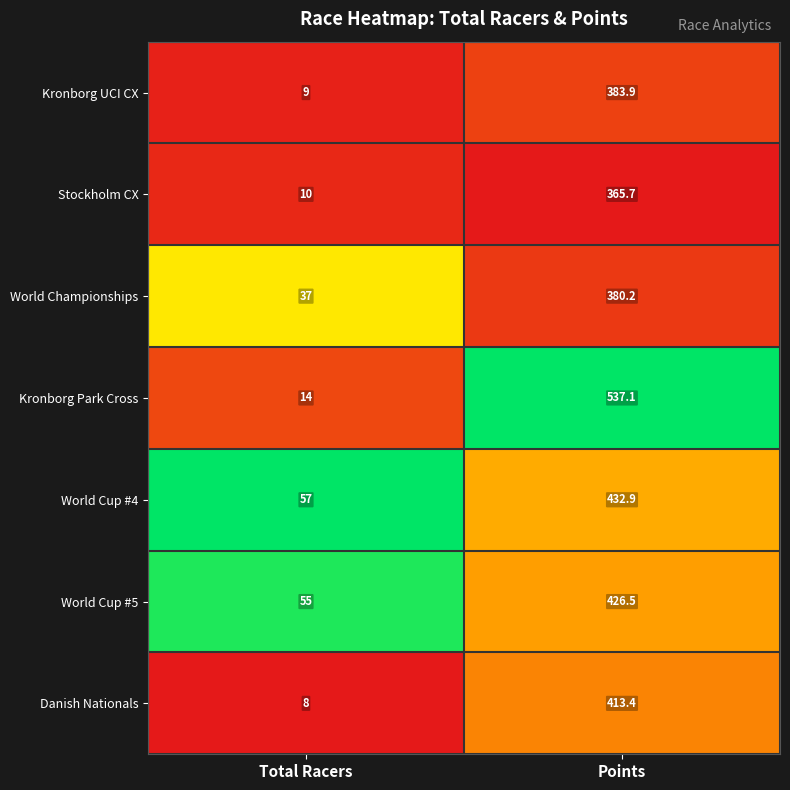

Reading left to right, extract all data points from this chart.

Kronborg UCI CX: Total Racers=9.0	Points=383.9
Stockholm CX: Total Racers=10.0	Points=365.7
World Championships: Total Racers=37.0	Points=380.2
Kronborg Park Cross: Total Racers=14.0	Points=537.1
World Cup #4: Total Racers=57.0	Points=432.9
World Cup #5: Total Racers=55.0	Points=426.5
Danish Nationals: Total Racers=8.0	Points=413.4